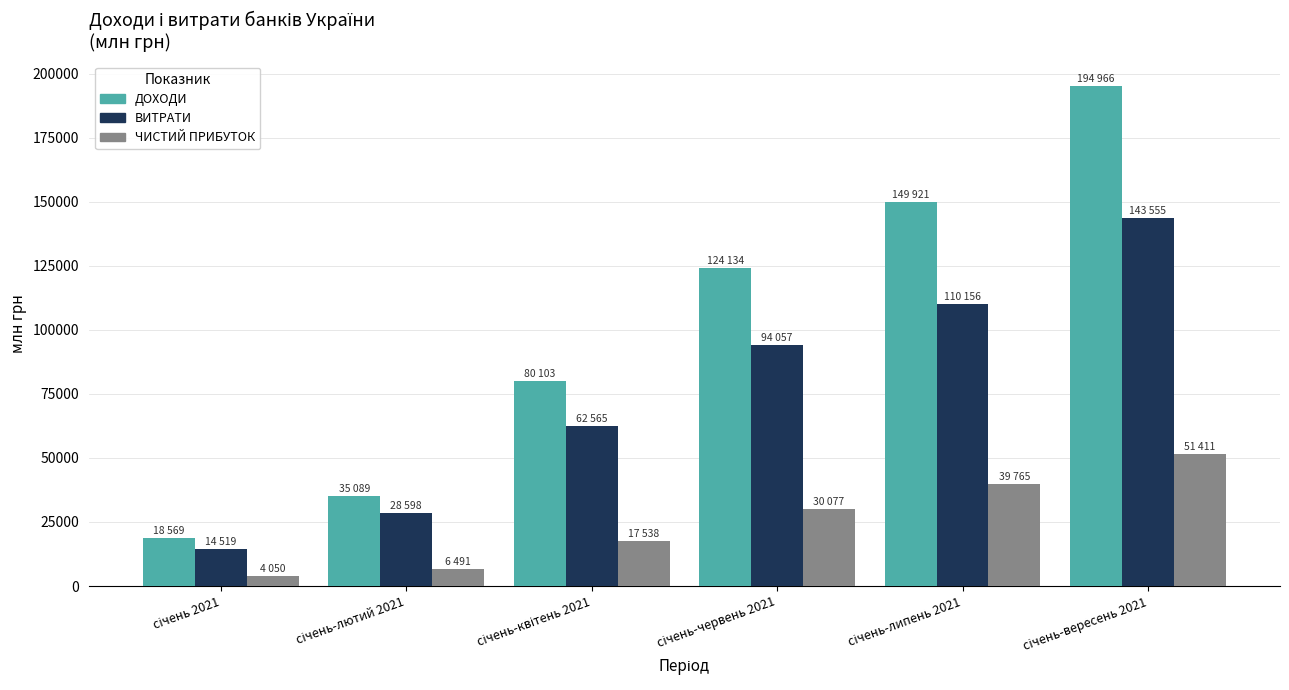

What are all the series names shown in the legend?

ДОХОДИ, ВИТРАТИ, ЧИСТИЙ ПРИБУТОК